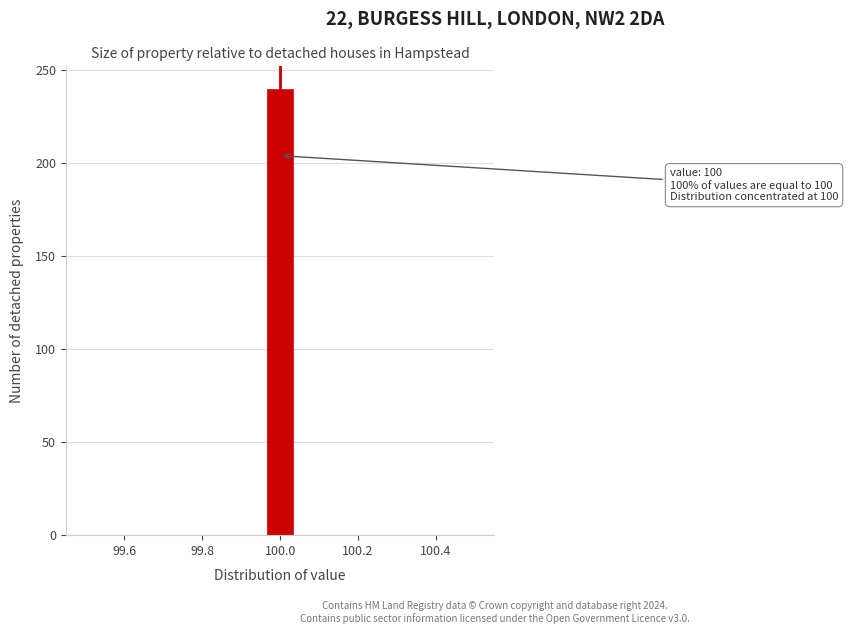

Around what value on the x-axis is the tallest bar? Give the approximate position of its centre, as read against the axis.

100.00